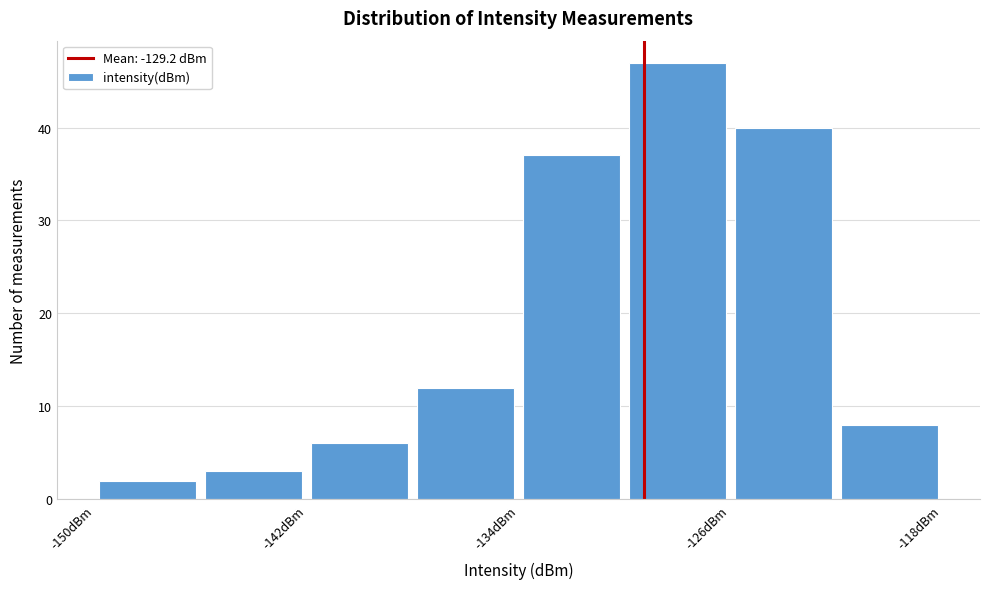

Reading left to right, list every bar in this chart as the range it spans on the x-axis followed by its height. The values are not printed on the chart, so give them approximately, as read against the axis.

-150 to -146: 2
-146 to -142: 3
-142 to -138: 6
-138 to -134: 12
-134 to -130: 37
-130 to -126: 47
-126 to -122: 40
-122 to -118: 8